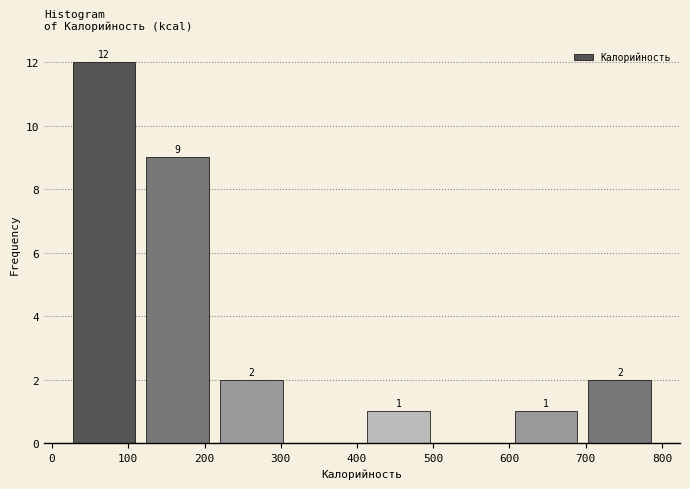

Over which range of the x-axis is the bar tallest?

20 to 120